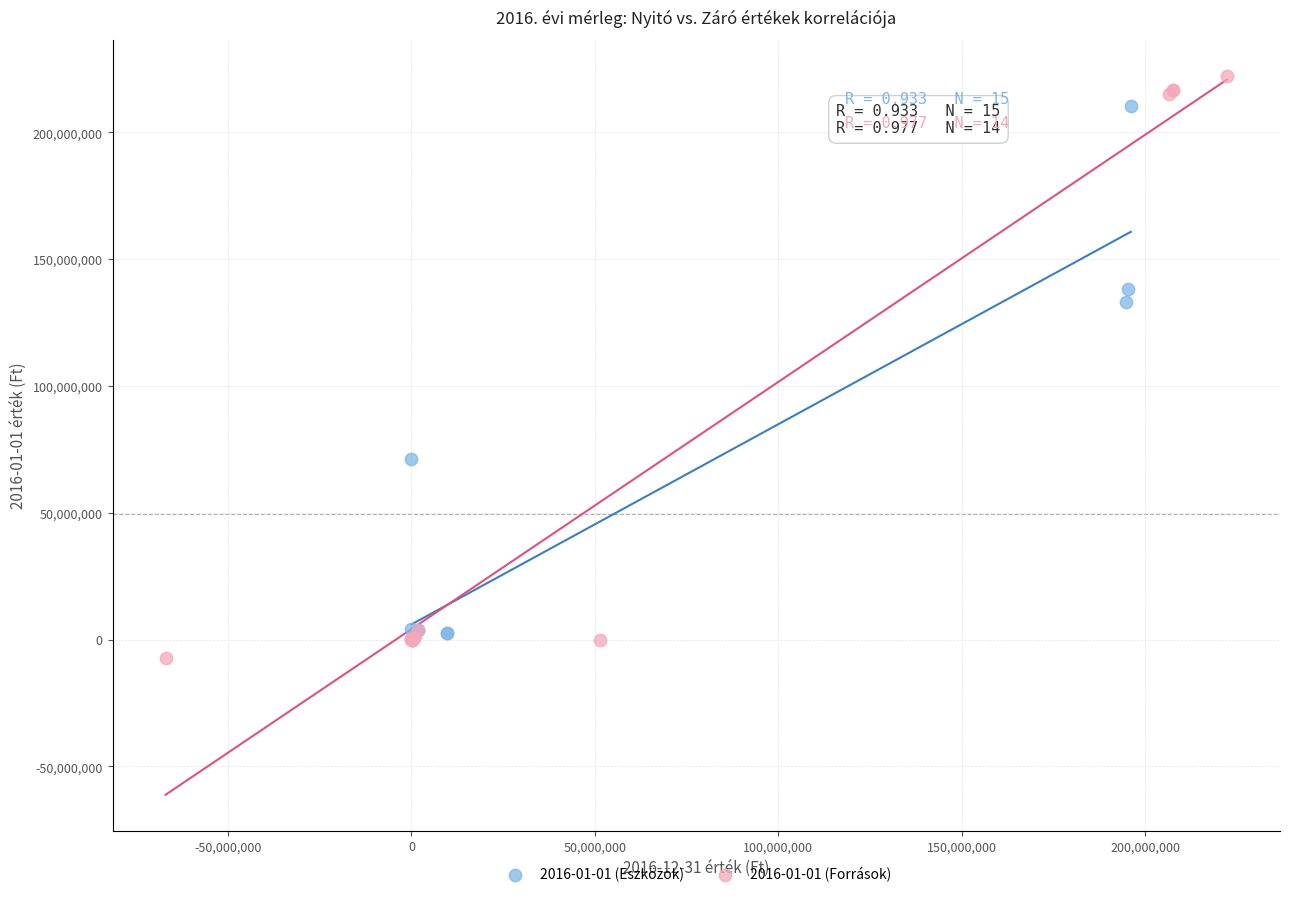

Which series contains the highest Y value?

2016-01-01 (Források)